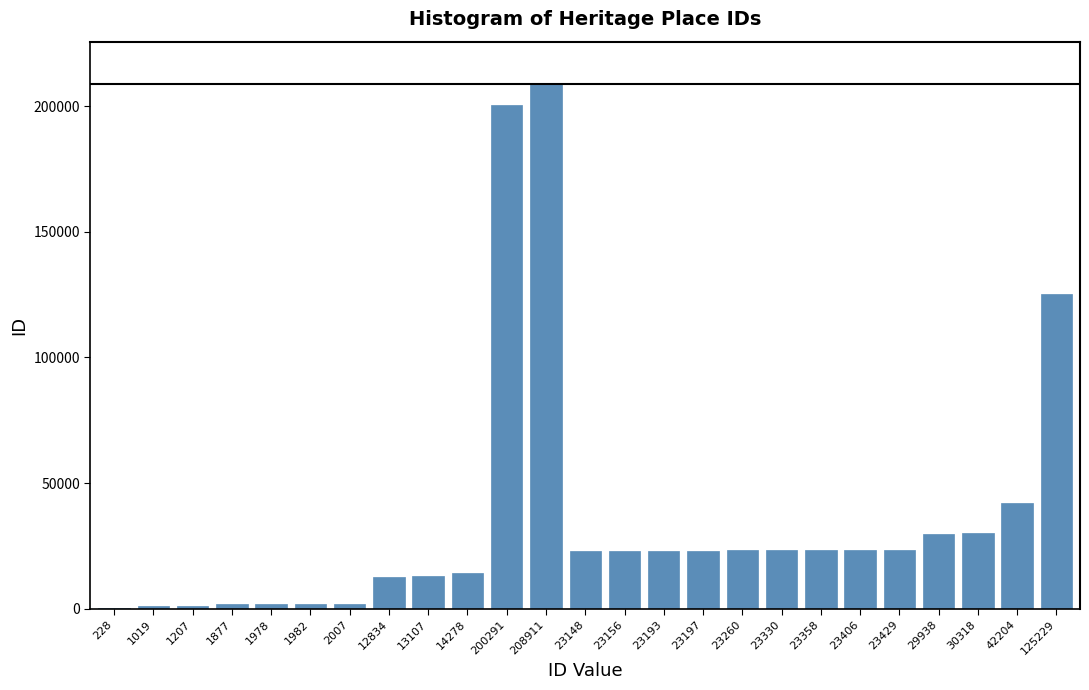

Where is the data nearest to the value 104569?

125229